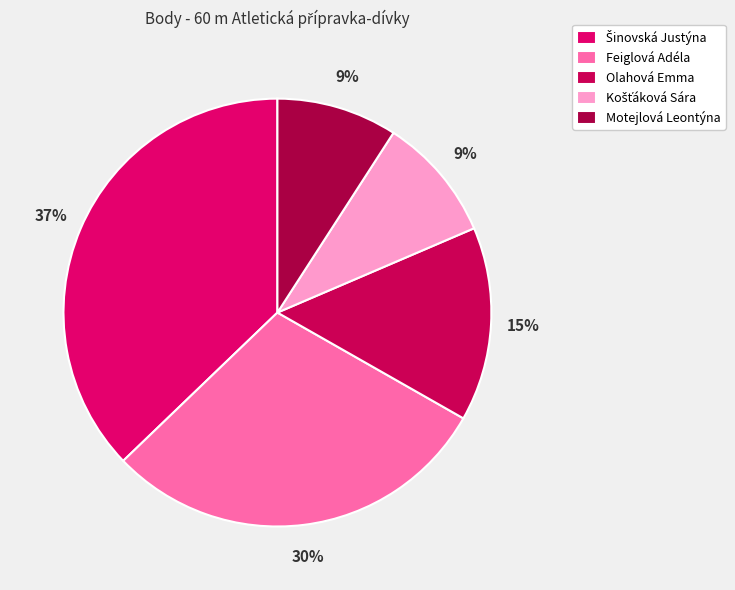

Count the number of slices in the pie.

5